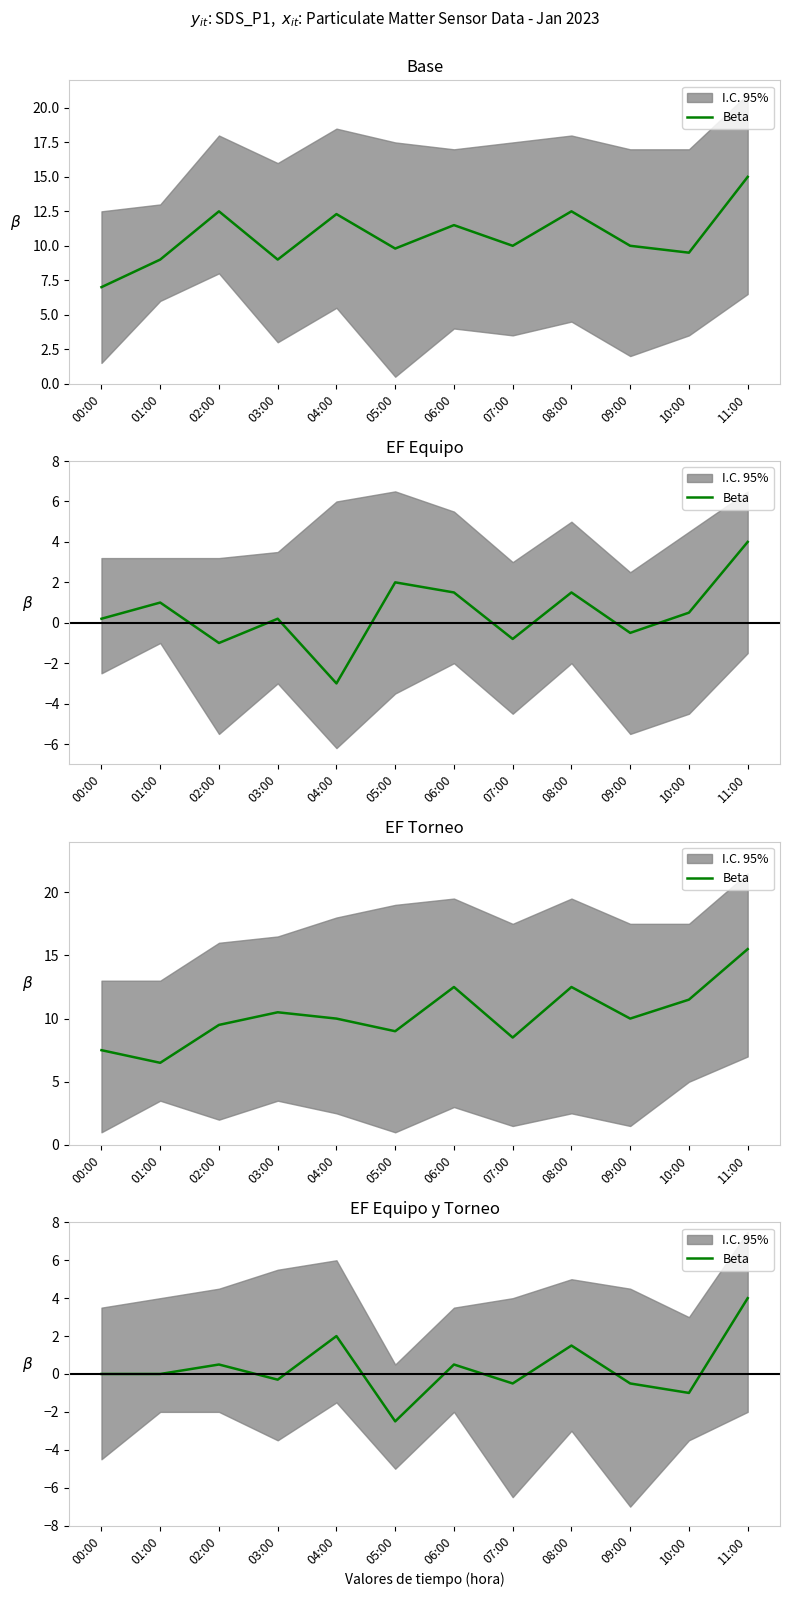

What is the sum of the values at 04:00 and 05:00?

-0.5